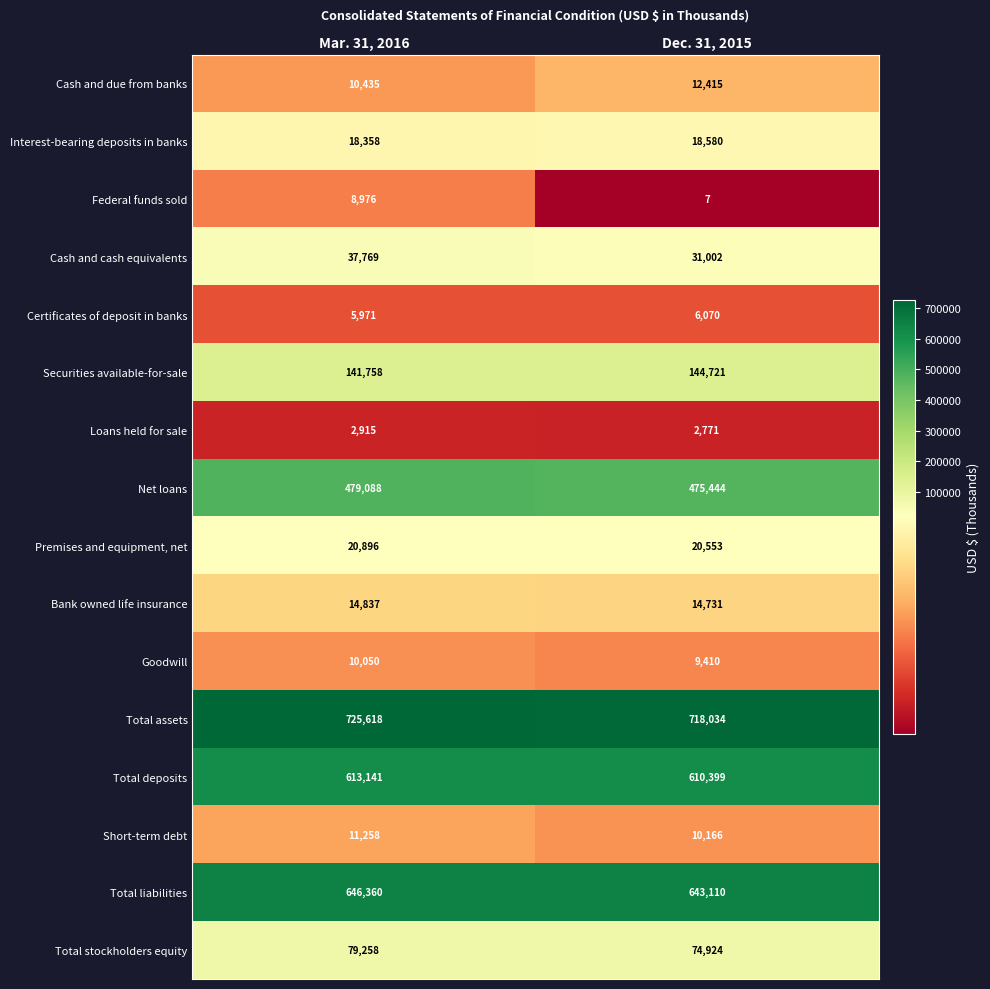

The value of Total deposits at Dec. 31, 2015 is 610399. True or false?

True